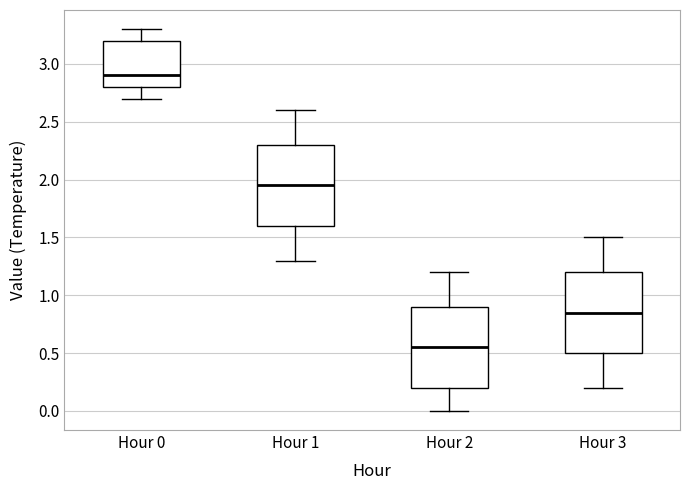

Which box's median line is the highest?

Hour 0